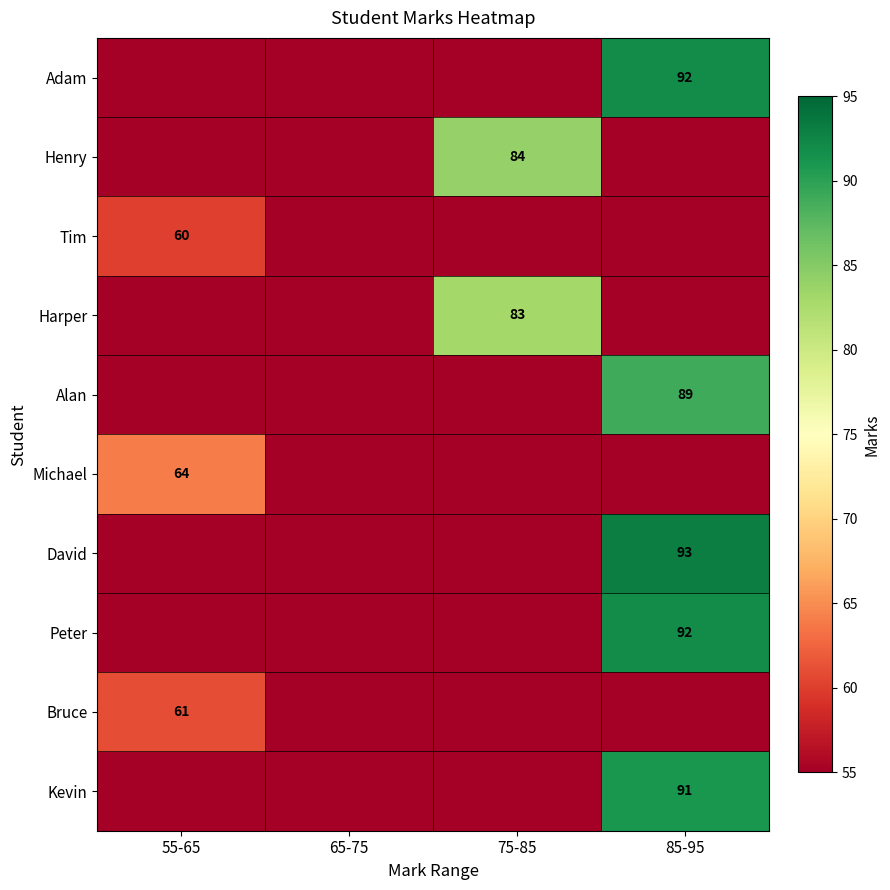

The value of David at 85-95 is 93. True or false?

True